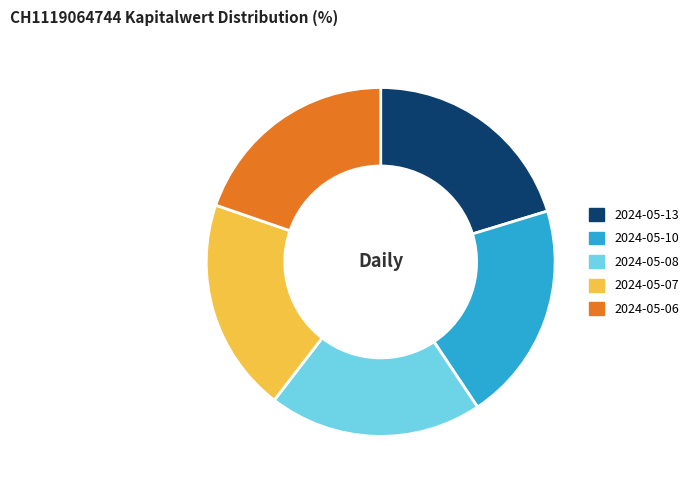

How many slices are in this pie chart?

5